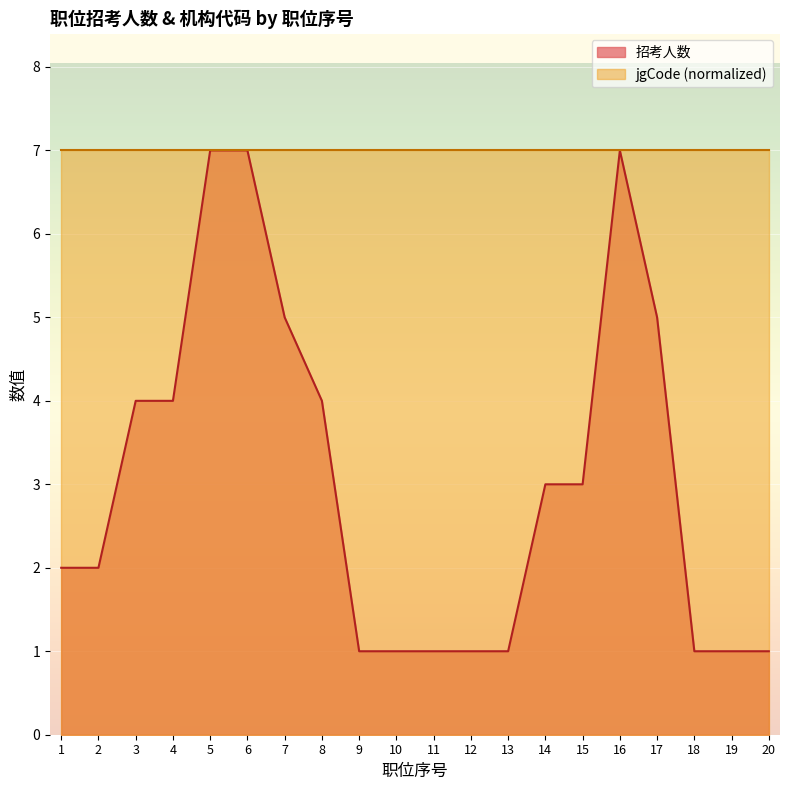

Is it true that the value at 5 is 11?

False